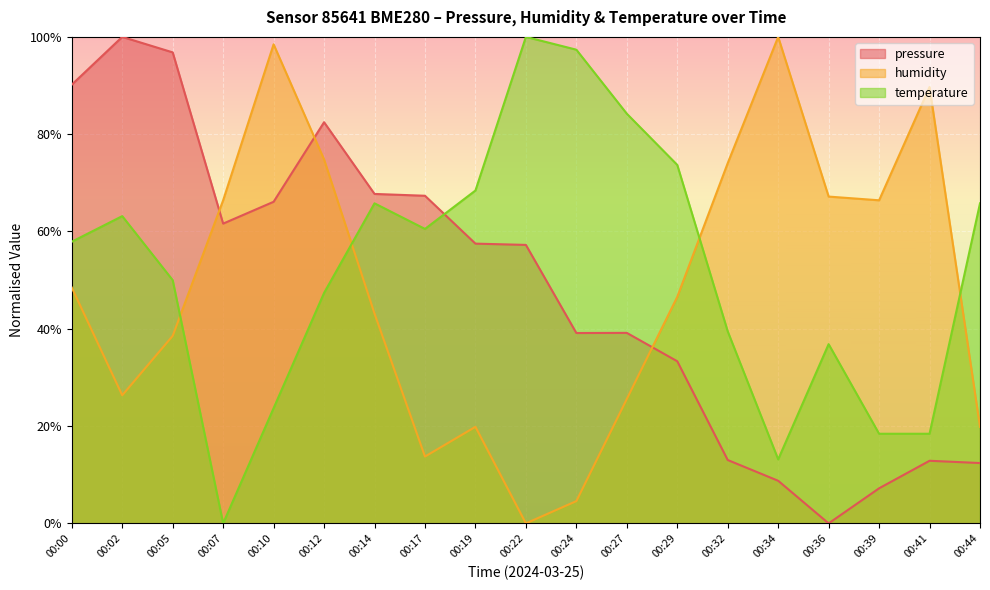

Is the value of temperature at 00:29 greater than the value of humidity at 00:02?

Yes